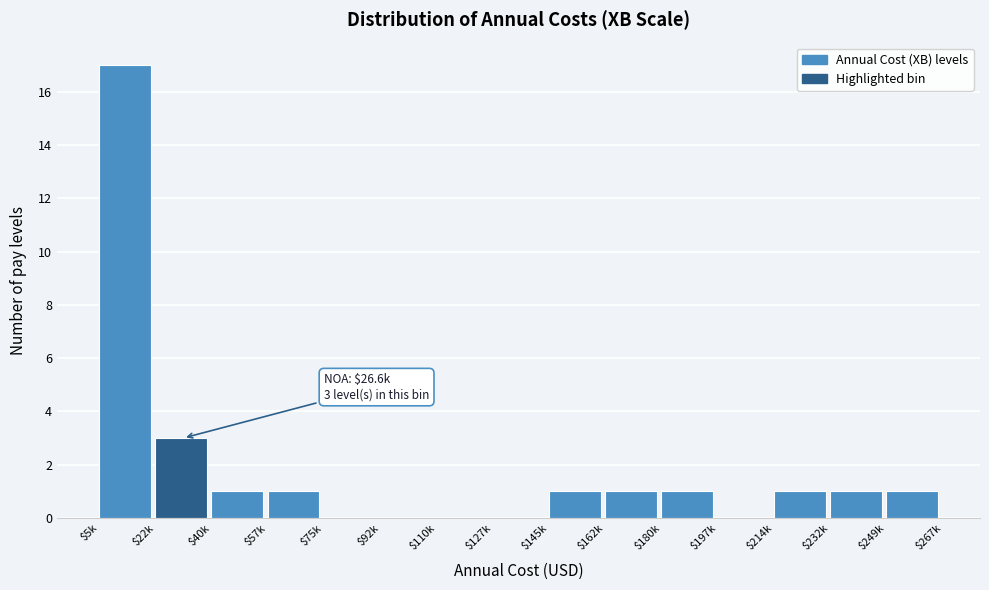

Where is the data nearest to the value 8?

$22k